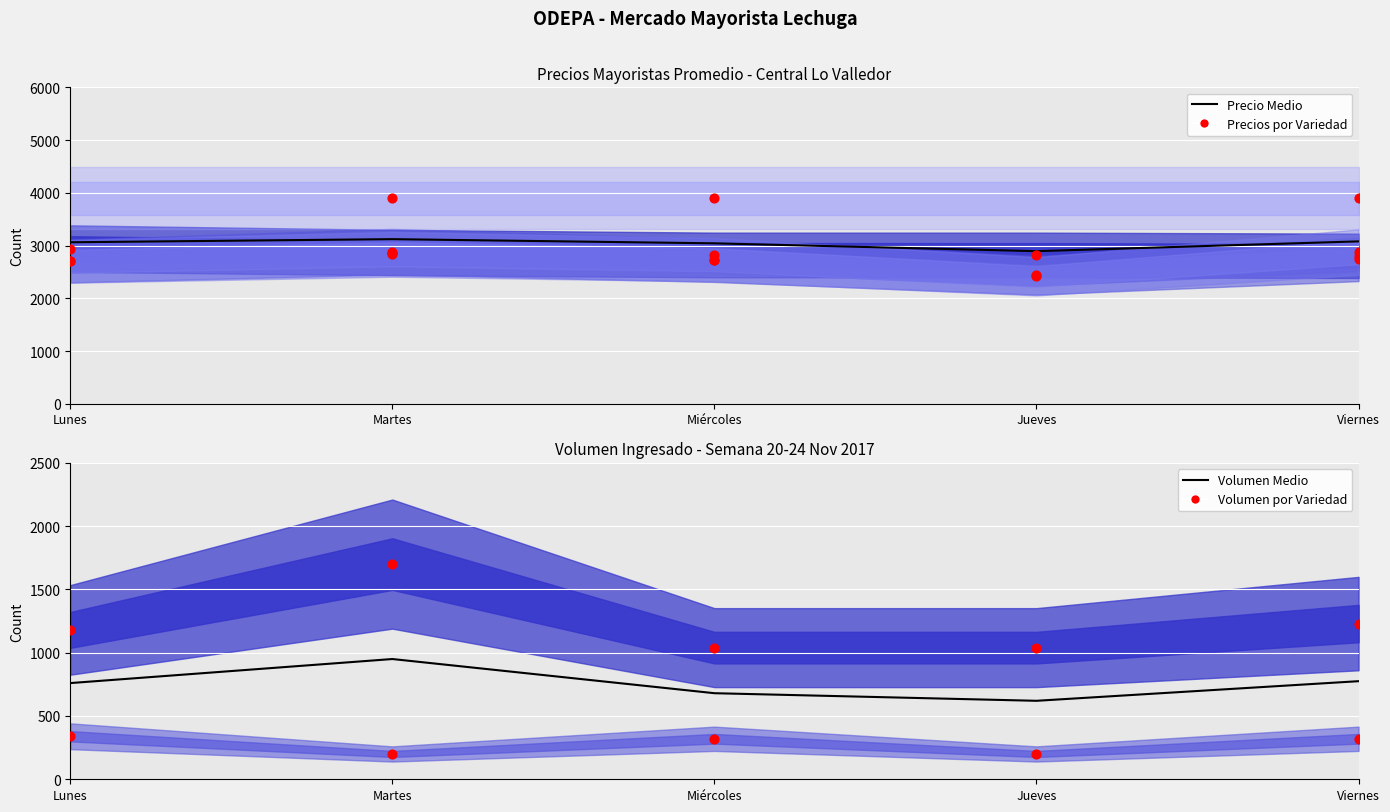

Which series reaches the maximum Y coordinate?

Precio Medio